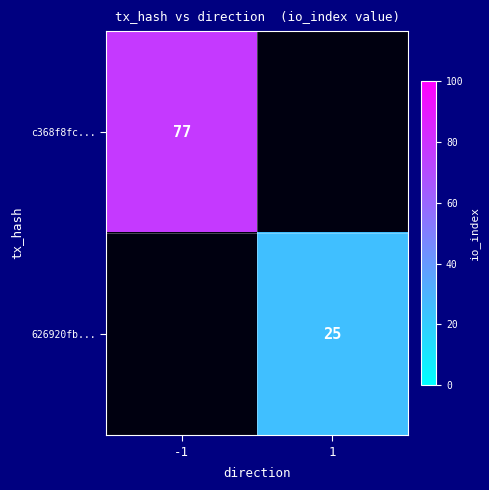

Is it true that 626920fb... equals 25 at 1?

True